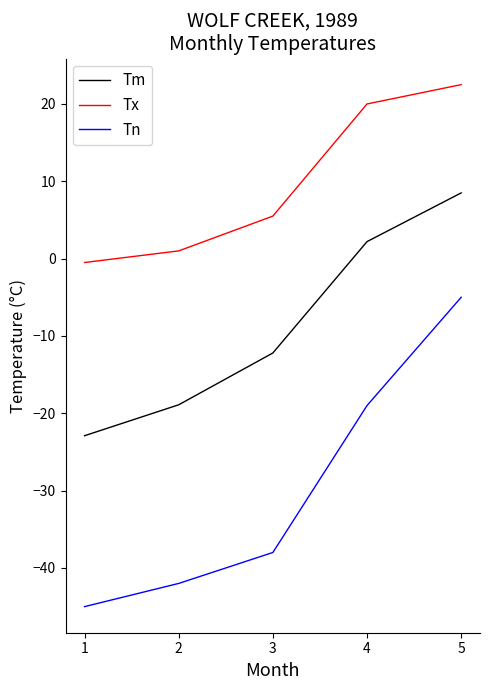

Does the chart display data point markers on the line(s)?

No